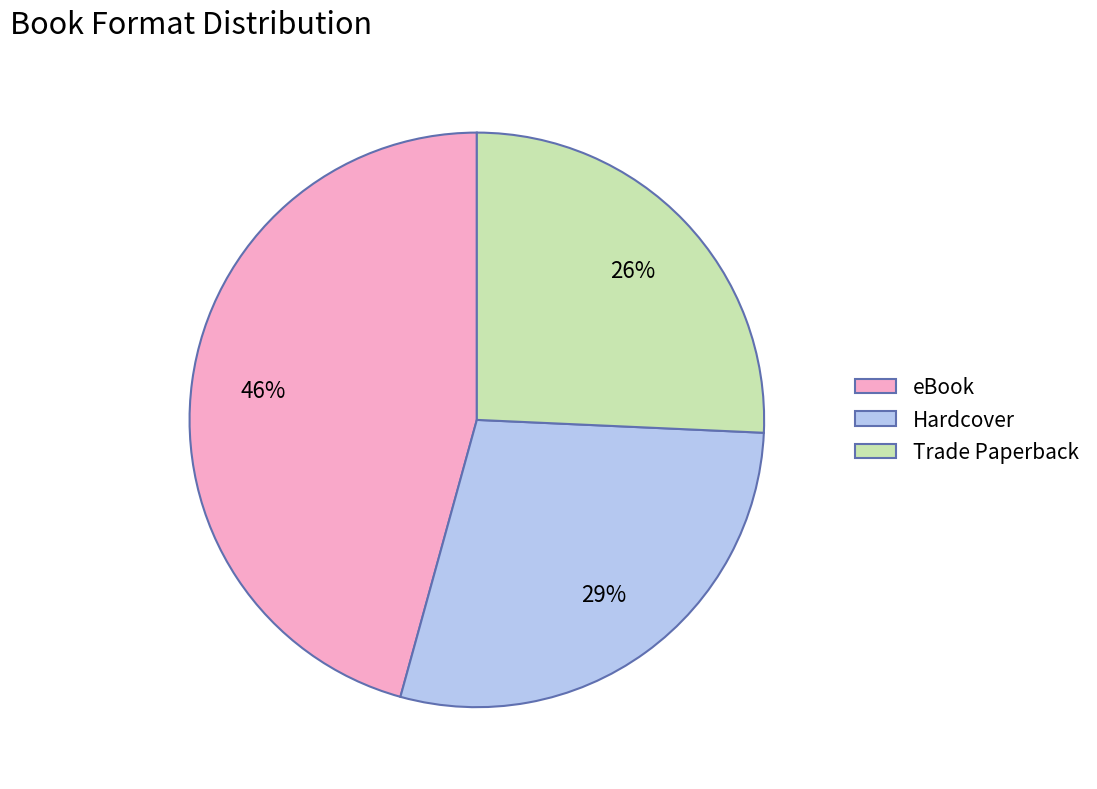

Which category has the biggest portion of the pie?

eBook